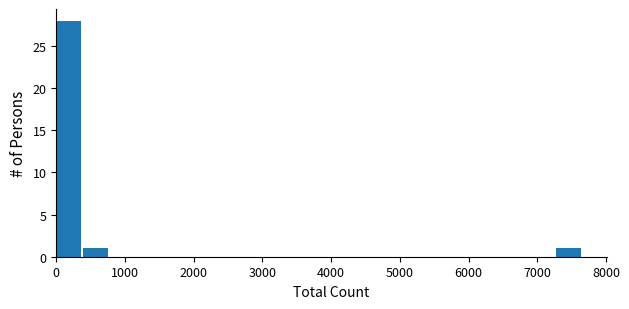

Around what value on the x-axis is the tallest bar? Give the approximate position of its centre, as read against the axis.

200